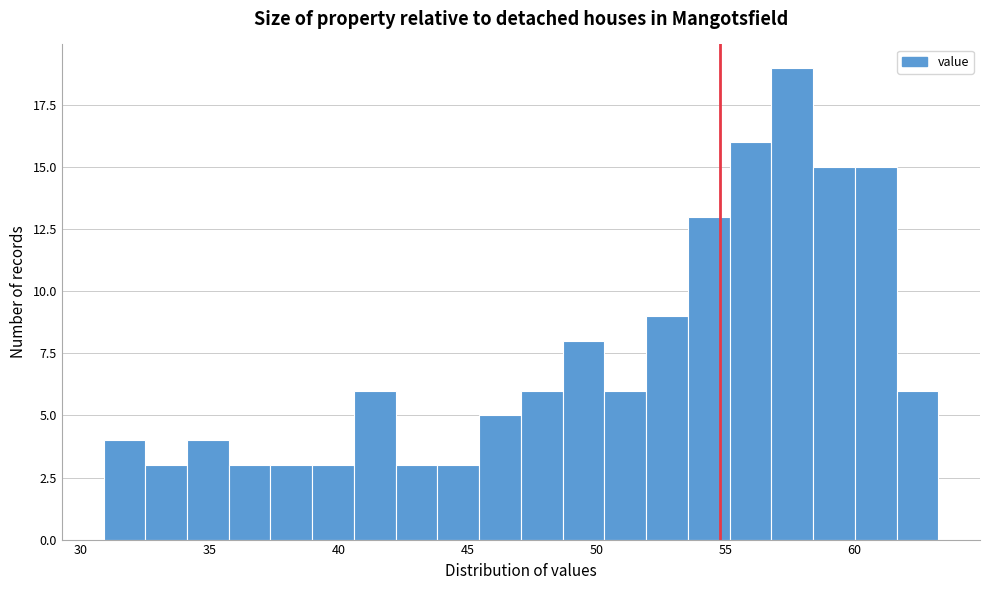

Read against the x-axis, roughly where is the centre of the tallest bar?

57.5